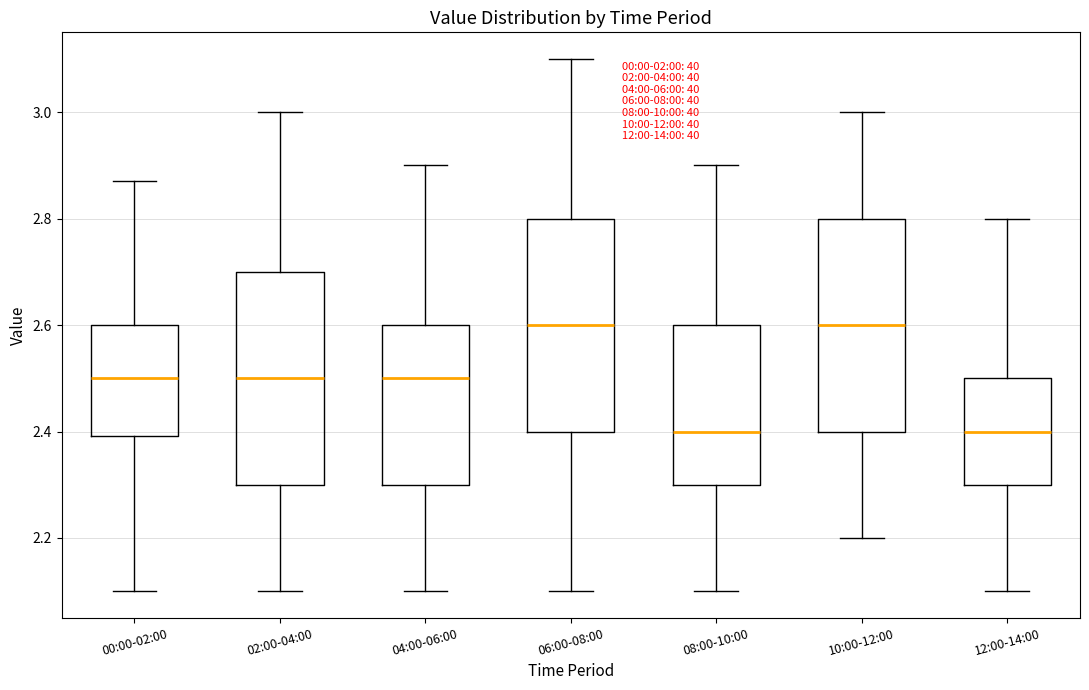

Reading left to right, read every box against the y-axis: the position of its median line, the range the box covers, and the ends of its whiskers. The values are not printed on the chart, so give them approximately, as read against the axis.

00:00-02:00: median 2.50, box 2.40 to 2.60, whiskers 2.10 to 2.88
02:00-04:00: median 2.50, box 2.30 to 2.70, whiskers 2.10 to 3.00
04:00-06:00: median 2.50, box 2.30 to 2.60, whiskers 2.10 to 2.90
06:00-08:00: median 2.60, box 2.40 to 2.80, whiskers 2.10 to 3.10
08:00-10:00: median 2.40, box 2.30 to 2.60, whiskers 2.10 to 2.90
10:00-12:00: median 2.60, box 2.40 to 2.80, whiskers 2.20 to 3.00
12:00-14:00: median 2.40, box 2.30 to 2.50, whiskers 2.10 to 2.80